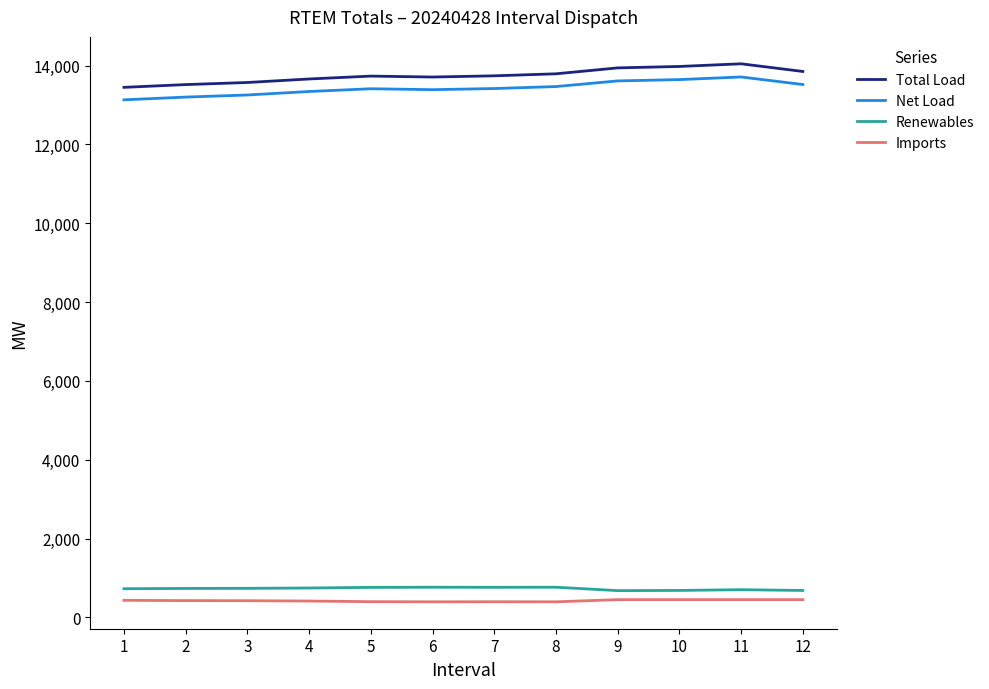

What is the sum of all Total Load values?

165013.9